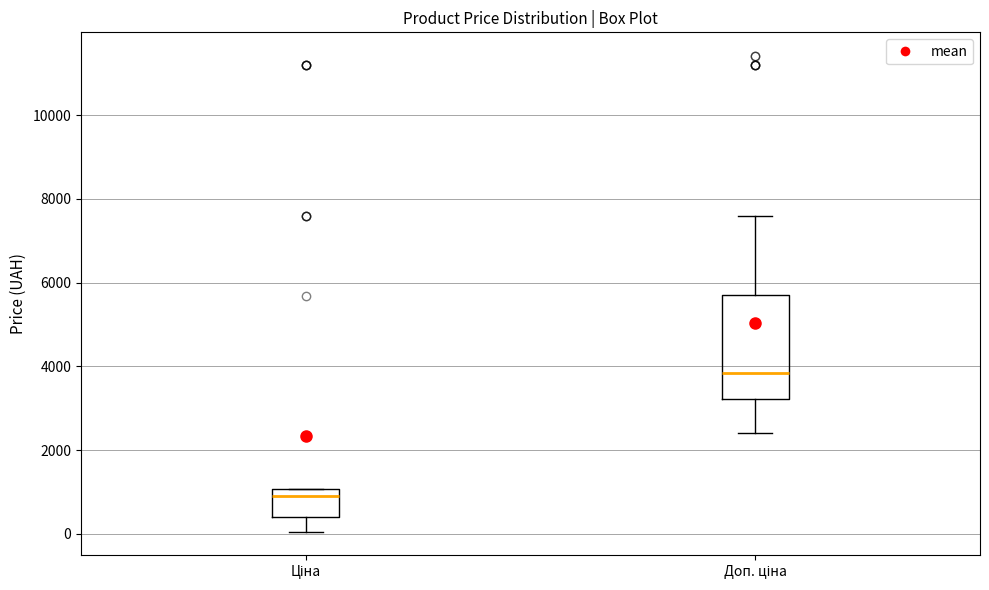

Which box is the tallest, from its lower edge to its upper edge?

Доп. ціна